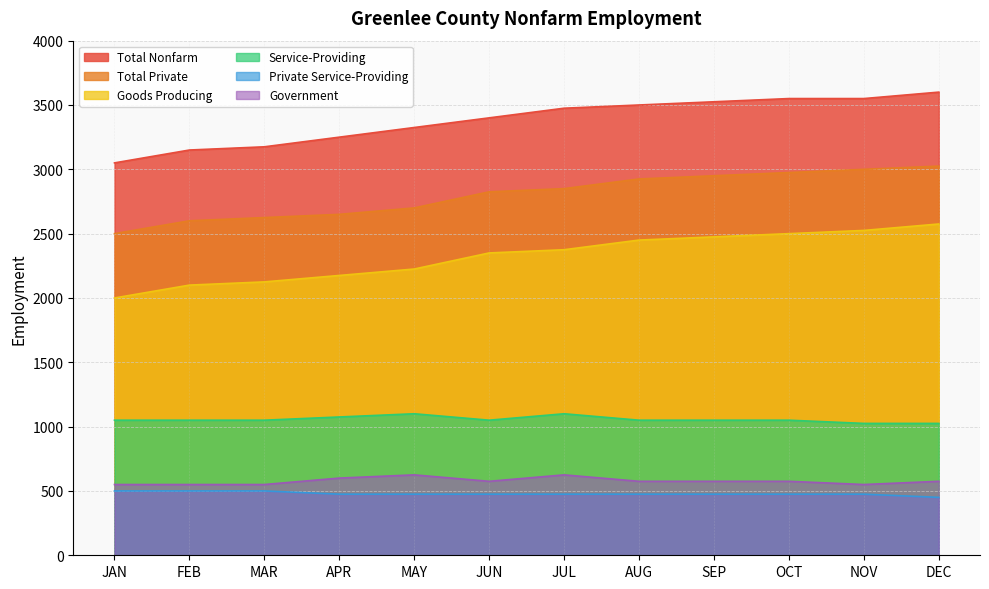

Does the chart have visible grid lines?

Yes